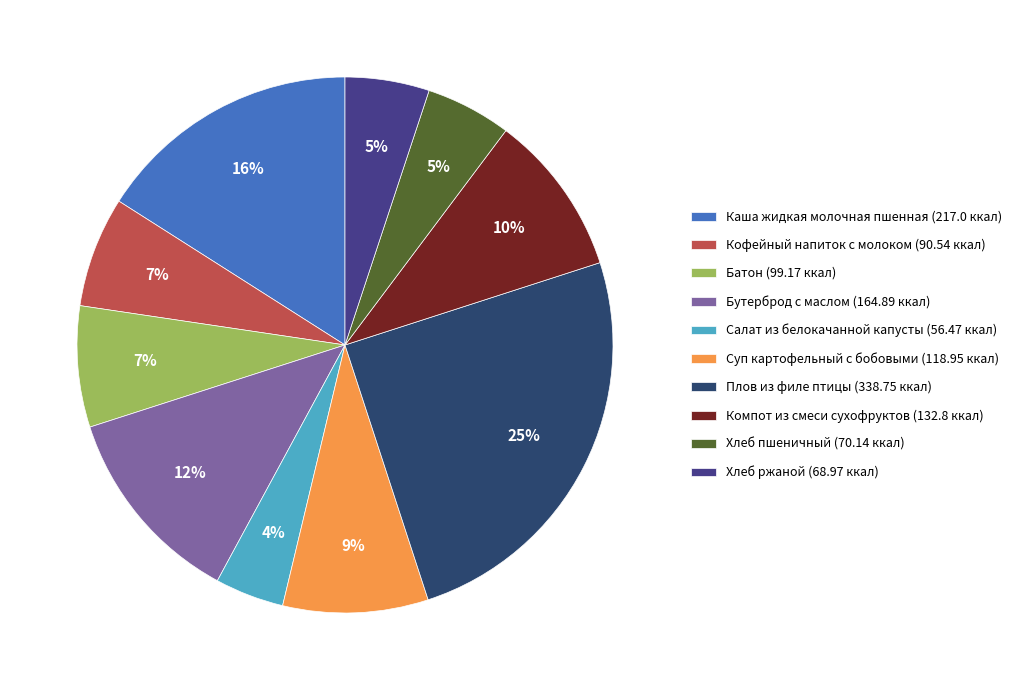

Does Каша жидкая молочная пшенная represent more than half of the total?

No